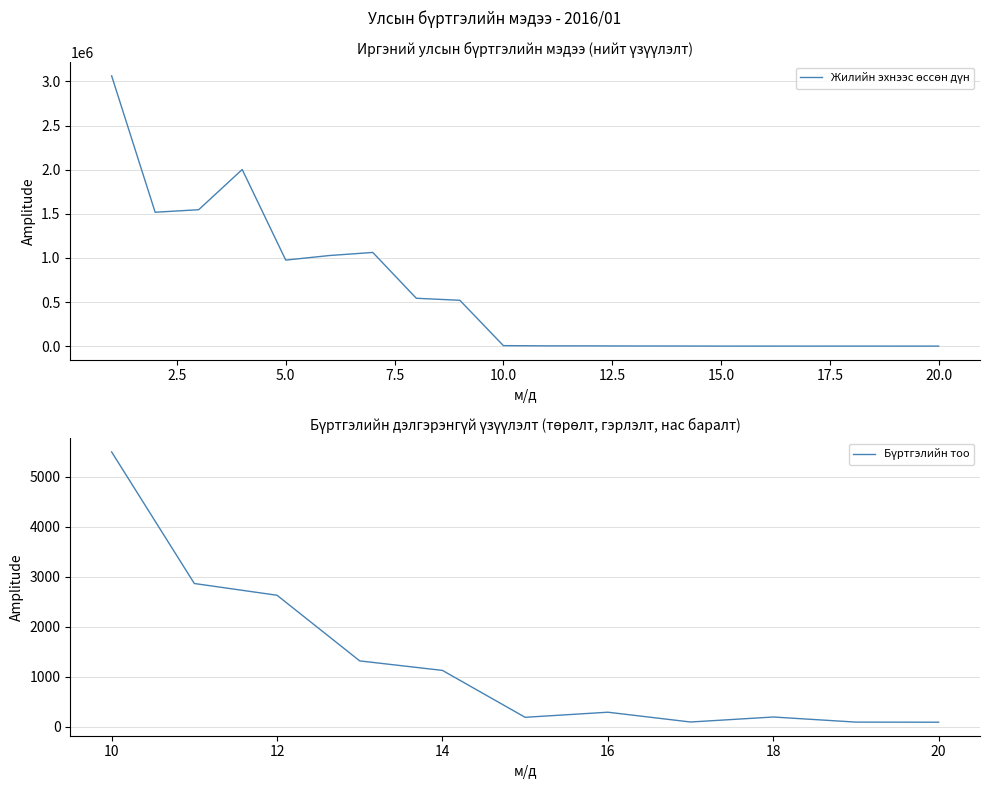

Is this an area chart (filled region under the line)?

No